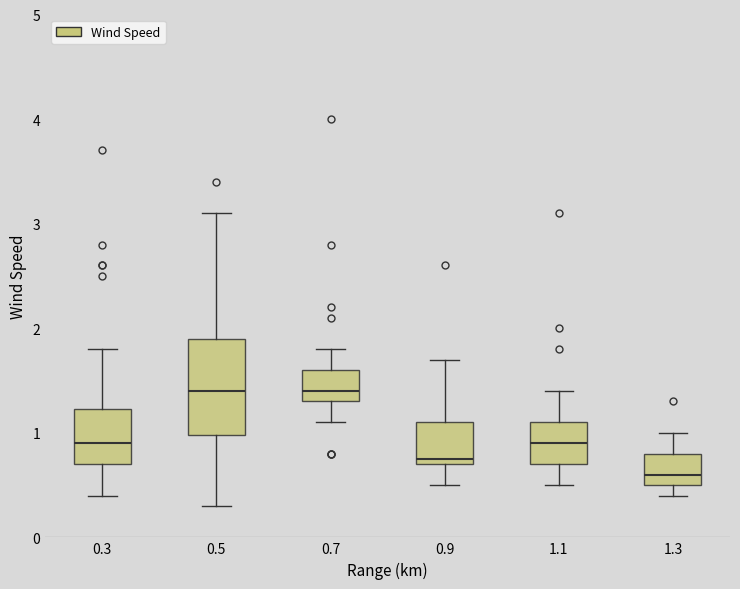

Reading left to right, transcribe this box plot: for each box, give where its median line is, the range the box spans, and where its two whiskers end, as read against the y-axis. The values are not printed on the chart, so give them approximately, as read against the axis.

0.3: median 0.9, box 0.7 to 1.2, whiskers 0.4 to 1.8
0.5: median 1.4, box 1.0 to 1.9, whiskers 0.3 to 3.1
0.7: median 1.4, box 1.3 to 1.6, whiskers 1.1 to 1.8
0.9: median 0.8, box 0.7 to 1.1, whiskers 0.5 to 1.7
1.1: median 0.9, box 0.7 to 1.1, whiskers 0.5 to 1.4
1.3: median 0.6, box 0.5 to 0.8, whiskers 0.4 to 1.0